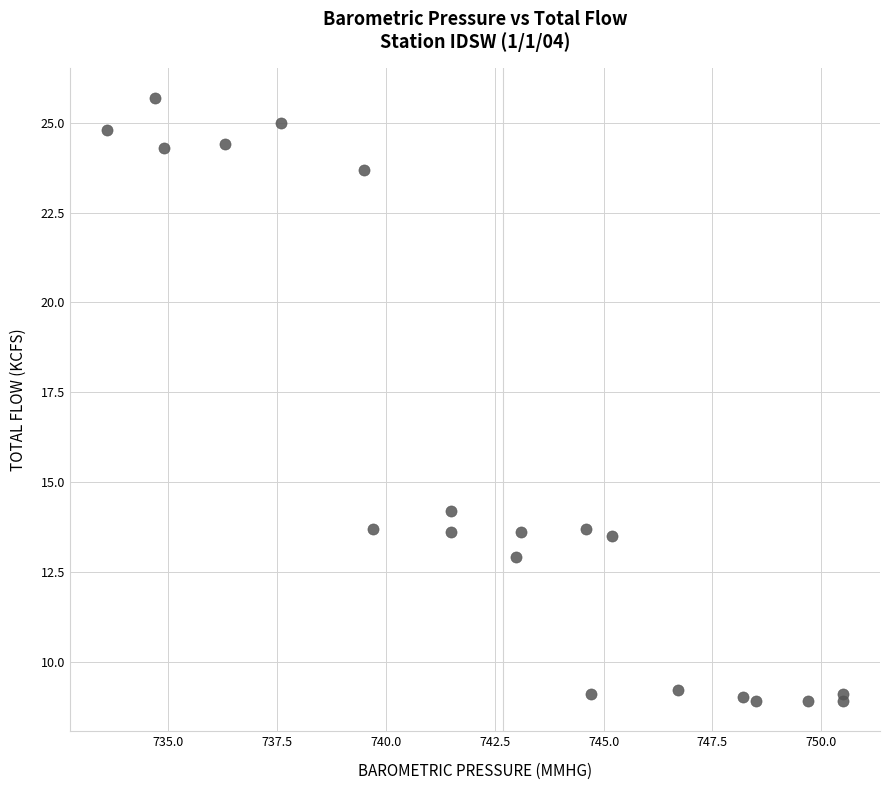

What is the range of X values (max minus min)?

16.9